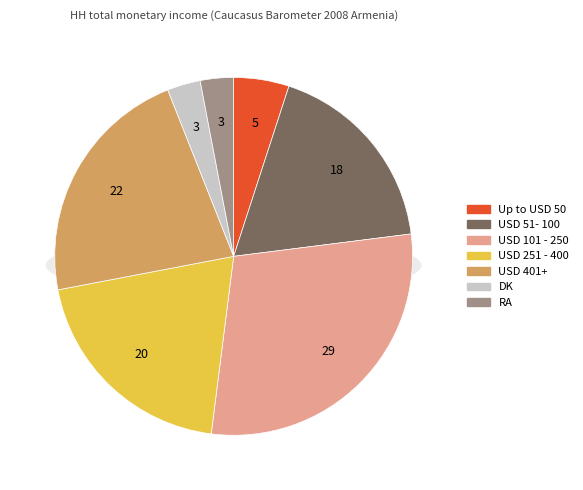

What is the largest slice in the pie chart?

USD 101 - 250